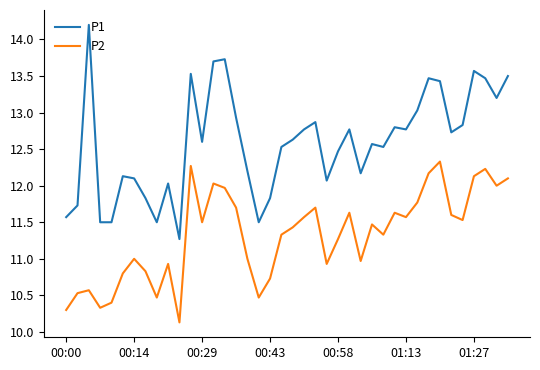

Which series has the largest total across all categories?

P1